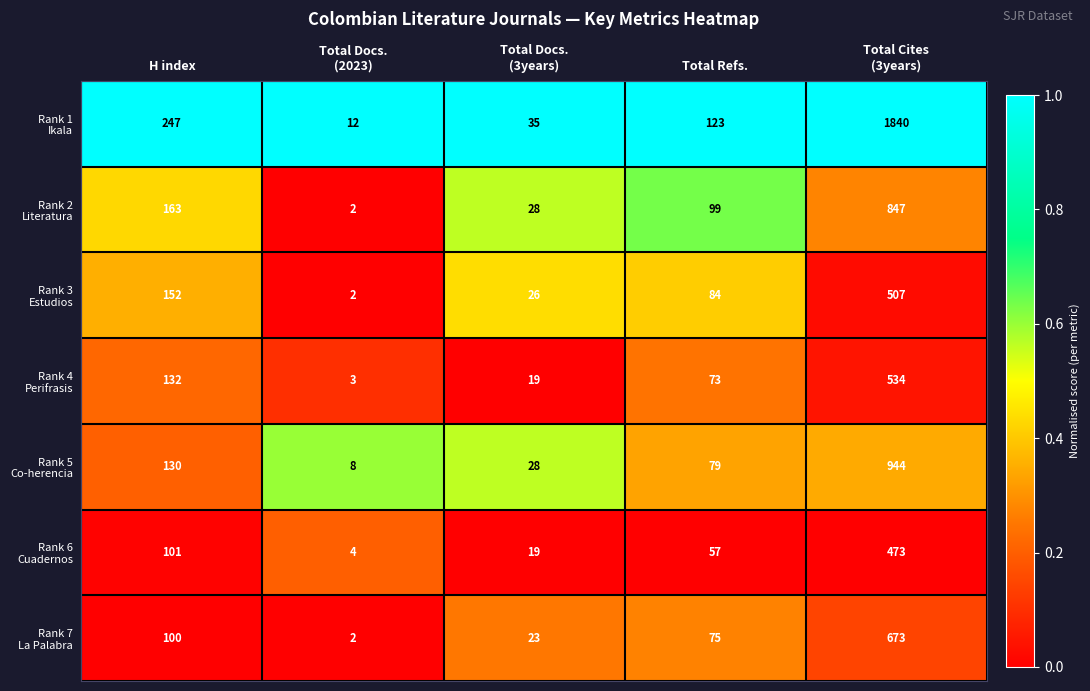

What is the total value across all series at Total Refs.?

590